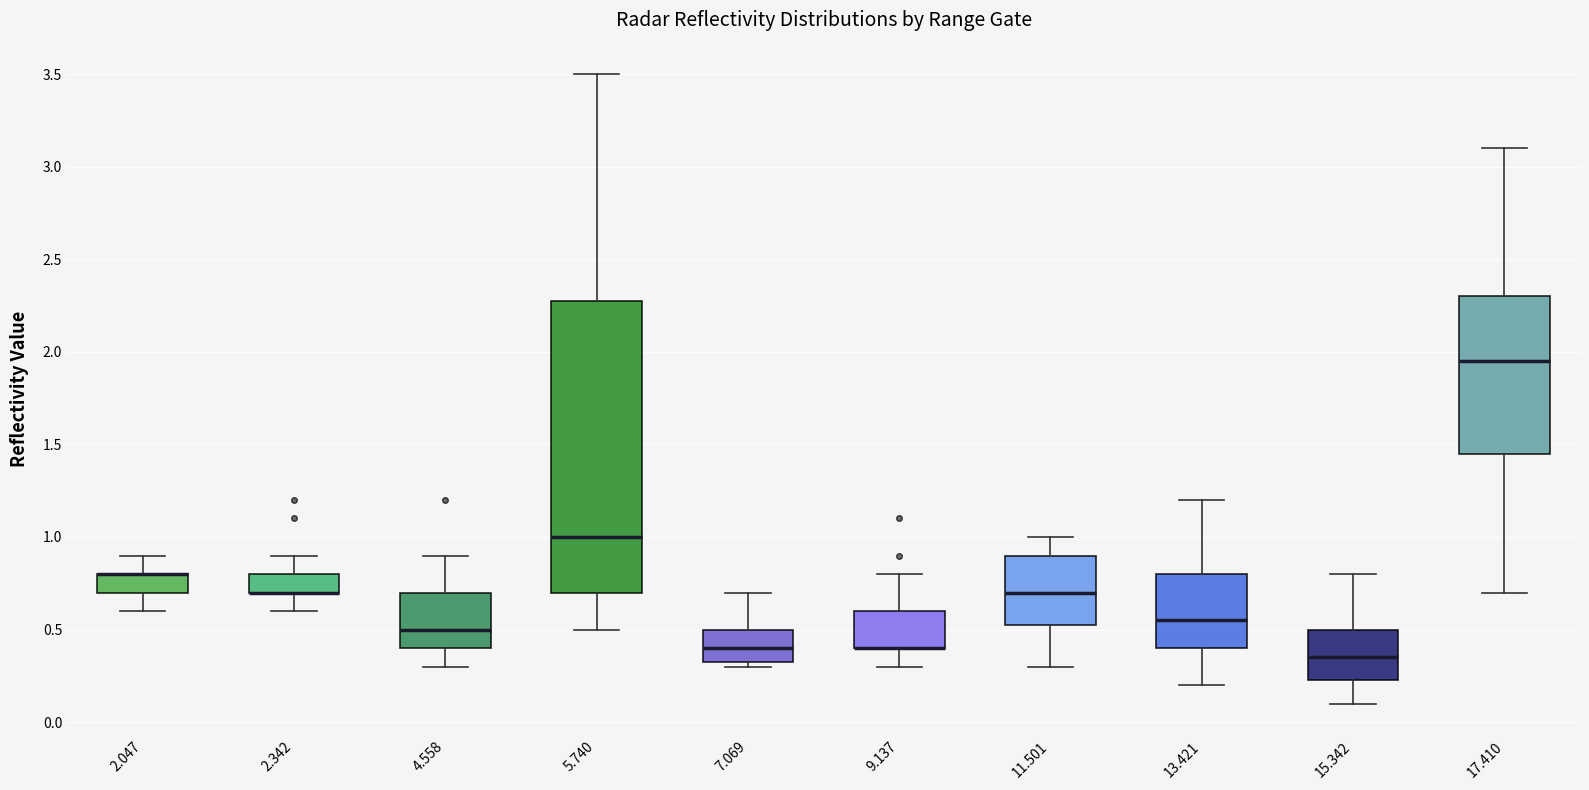

Where does the median line of the box at x = 13.421 sit on the y-axis? The values are not printed on the chart, so give them approximately, as read against the axis.

0.55